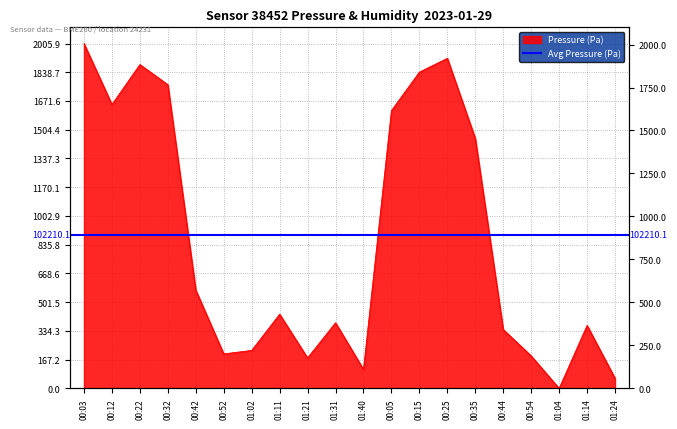

What is the ratio of the value at 00:25 to the value at 00:52?

9.6